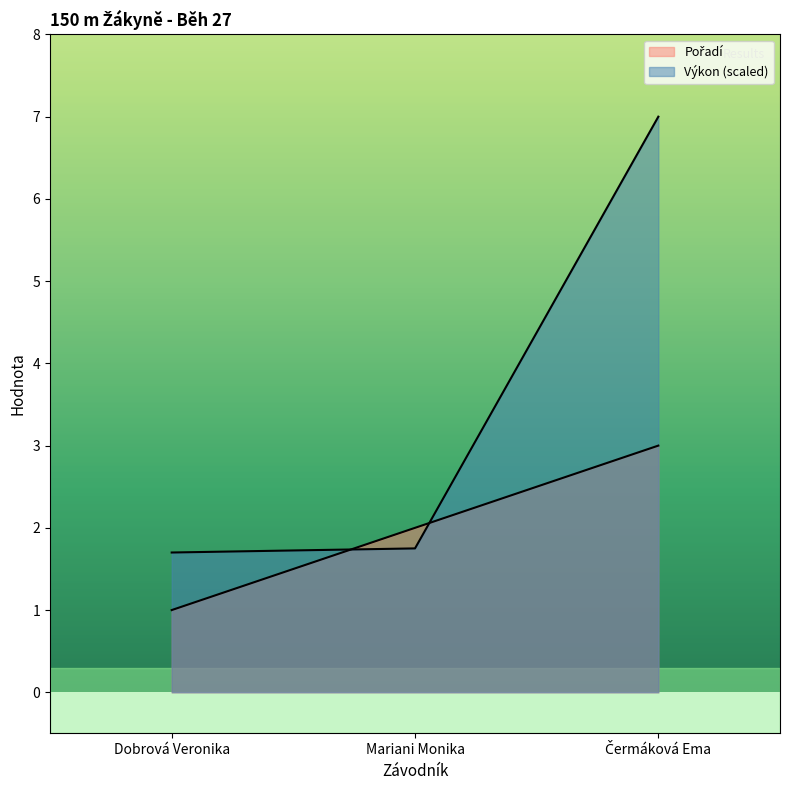

What is the value of the Pořadí point at the 3rd from the left?

3.0